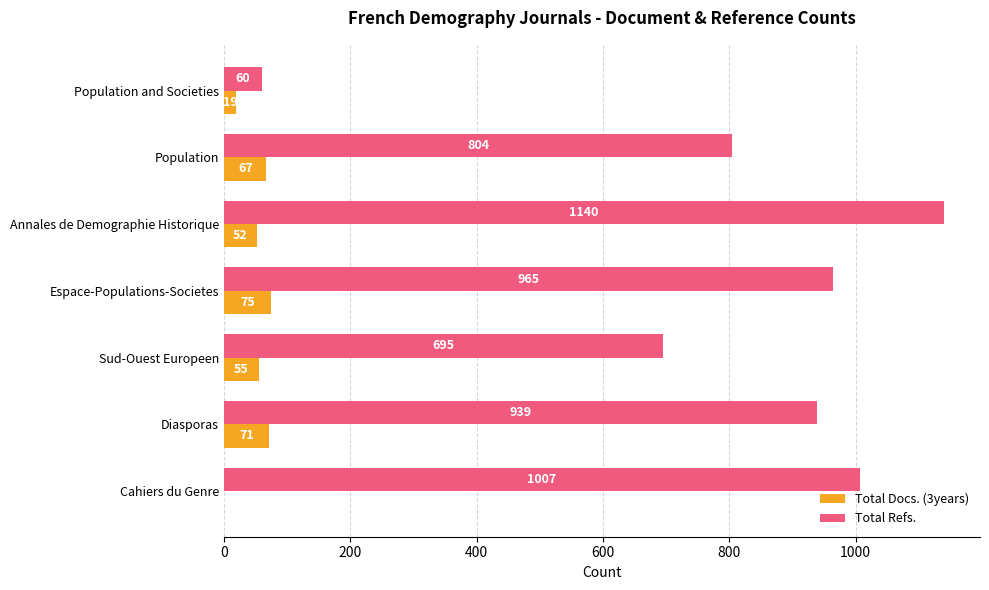

The Total Docs. (3years) series shows 15 at Population. True or false?

False